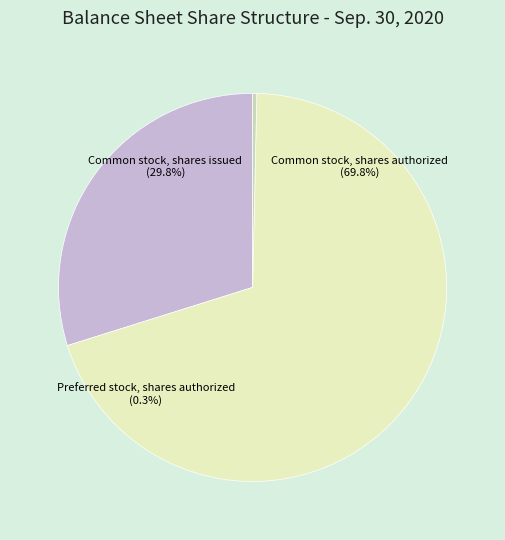

Is it true that Common stock, shares issued is 19% of the pie?

False